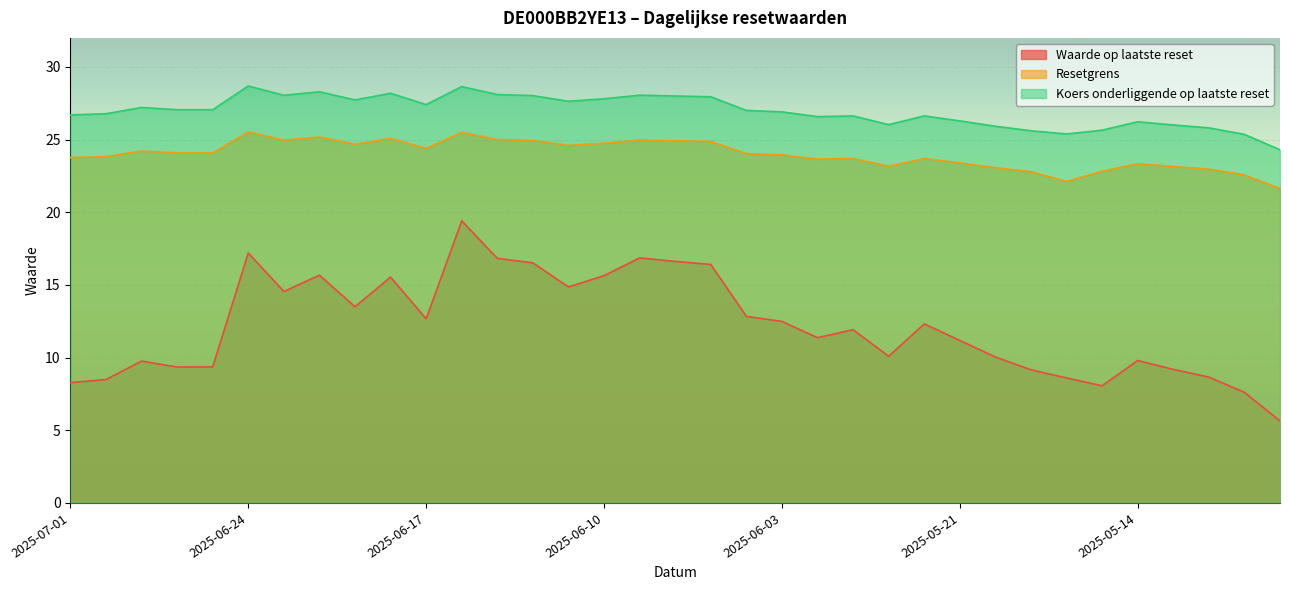

Which series changed the most between 2025-06-23 and 2025-06-19?

Waarde op laatste reset